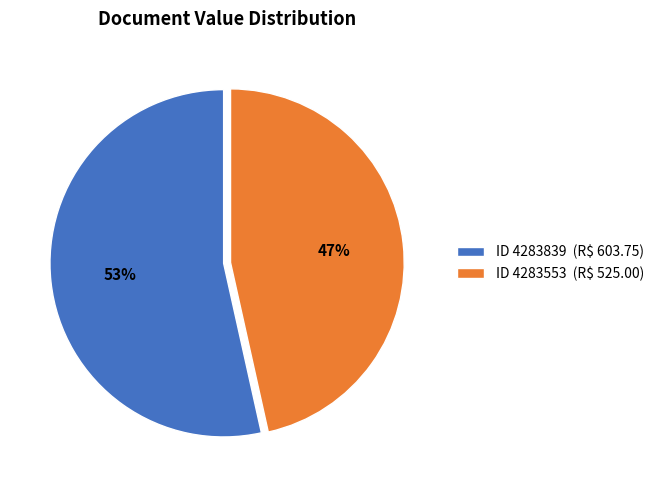

Rank the categories by value from highest to lowest.

ID 4283839 (R$ 603.75), ID 4283553 (R$ 525.00)